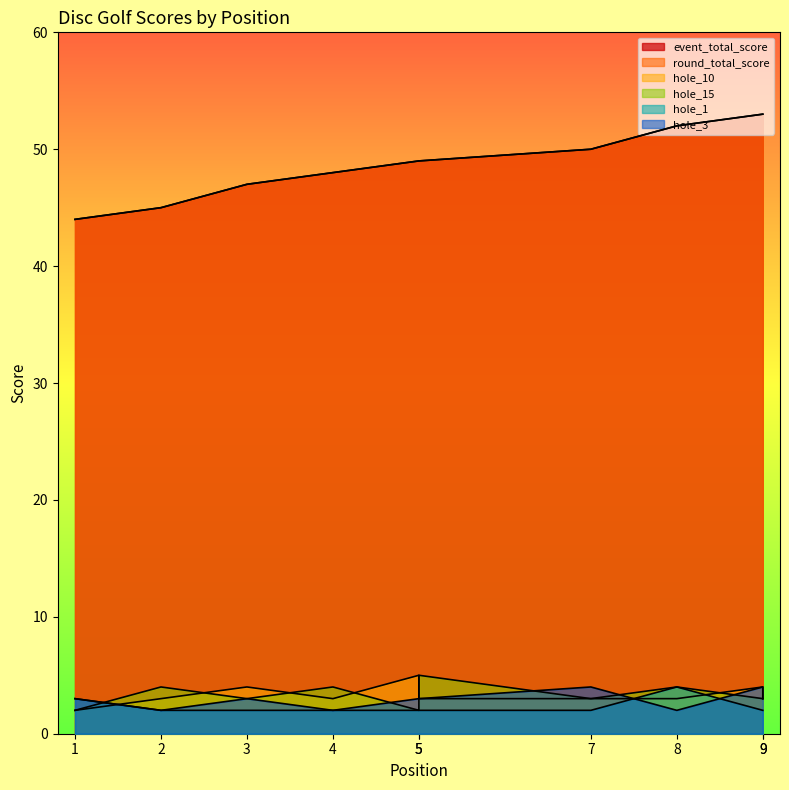

What is the highest value of the hole_3 series?

4